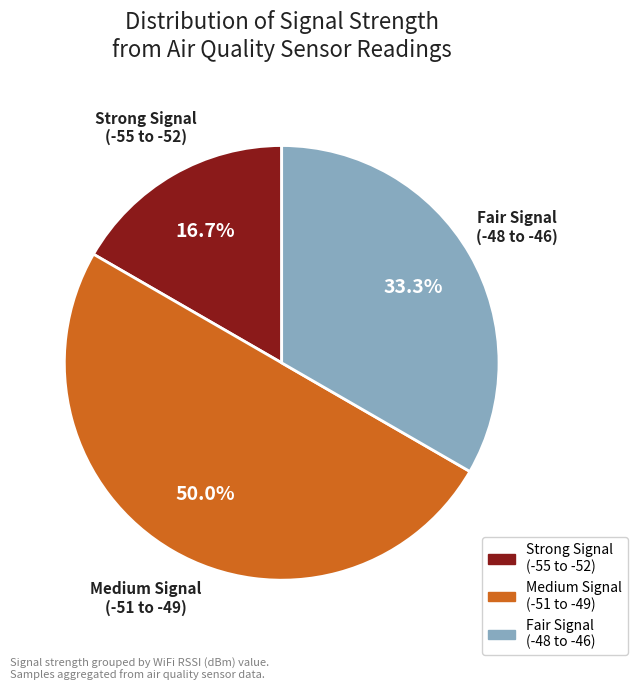

What is the majority slice?

Medium Signal (-51 to -49)